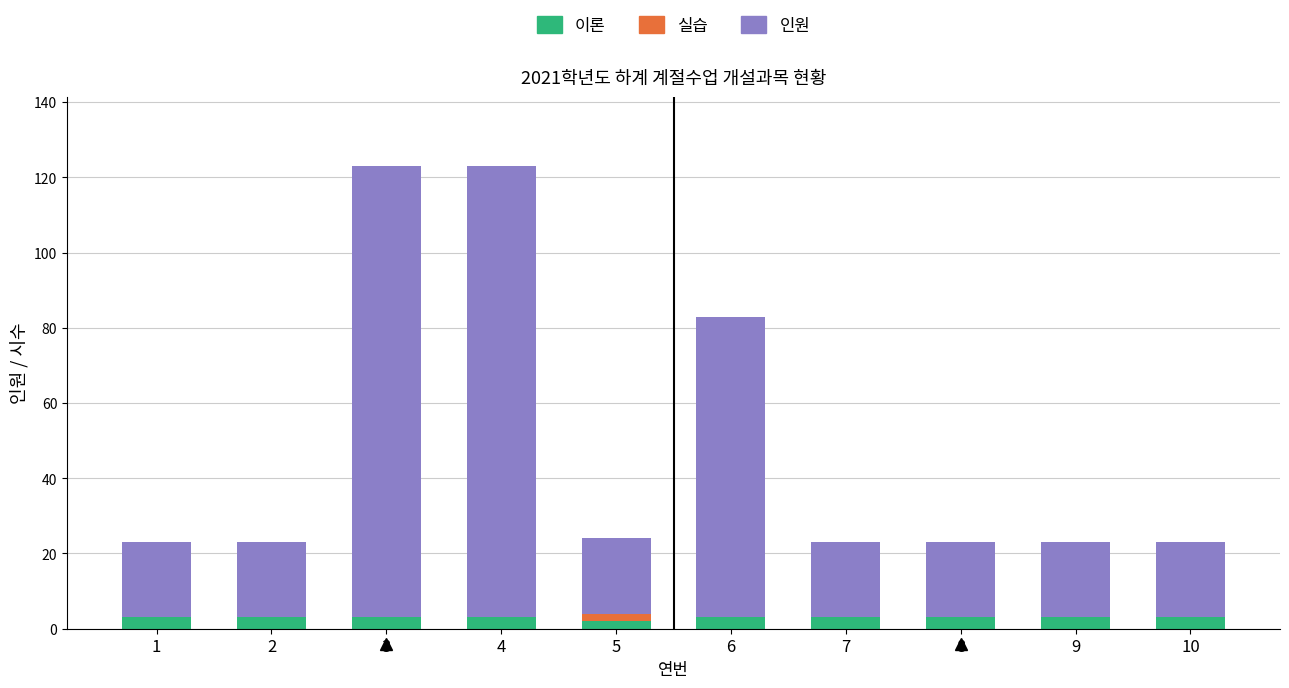

Are the bars grouped side by side (vs. stacked)?

No